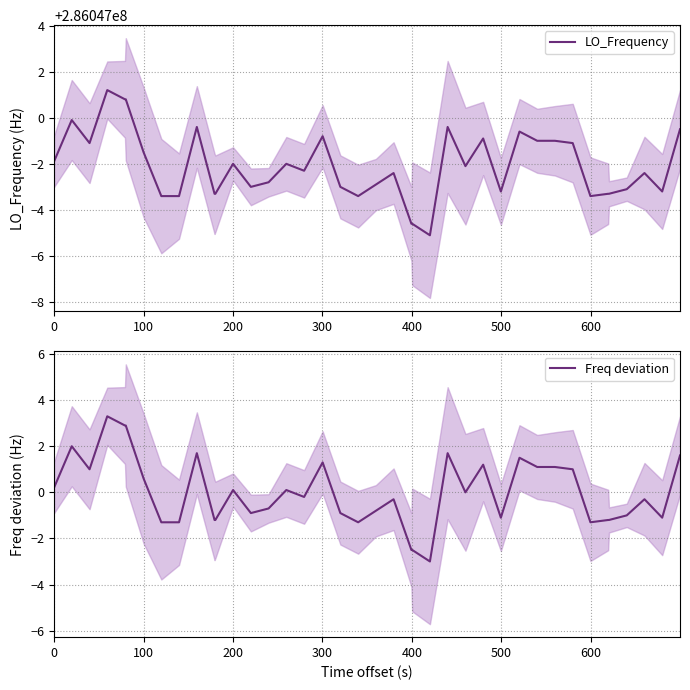

What is the maximum value for Freq deviation?

3.3